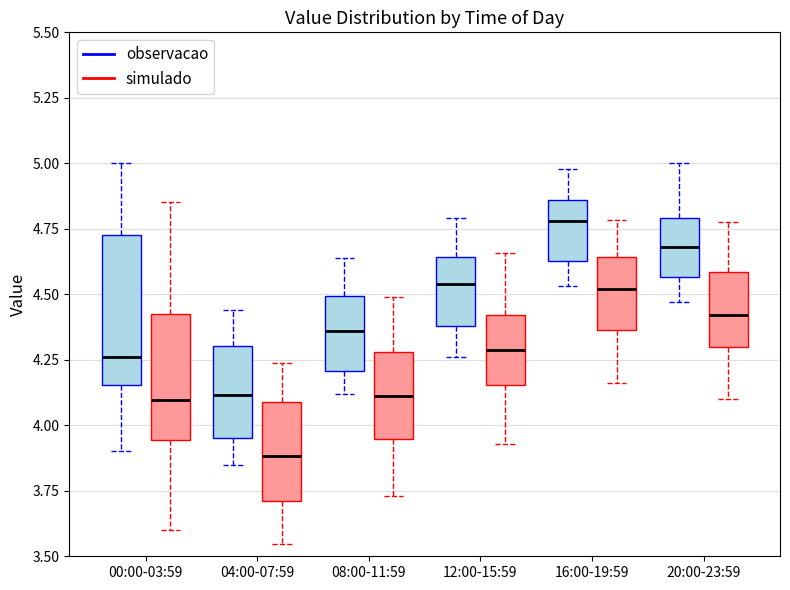

Which box has the lowest median line?

04:00-07:59 (simulado)